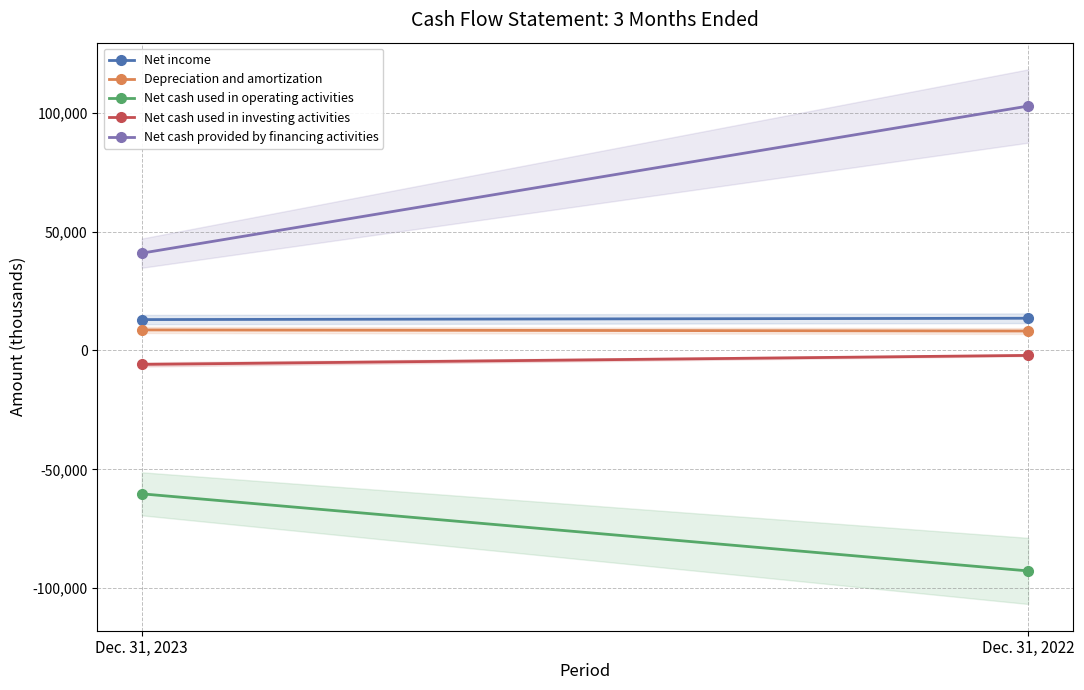

The value of Depreciation and amortization at Dec. 31, 2023 is 11372. True or false?

False